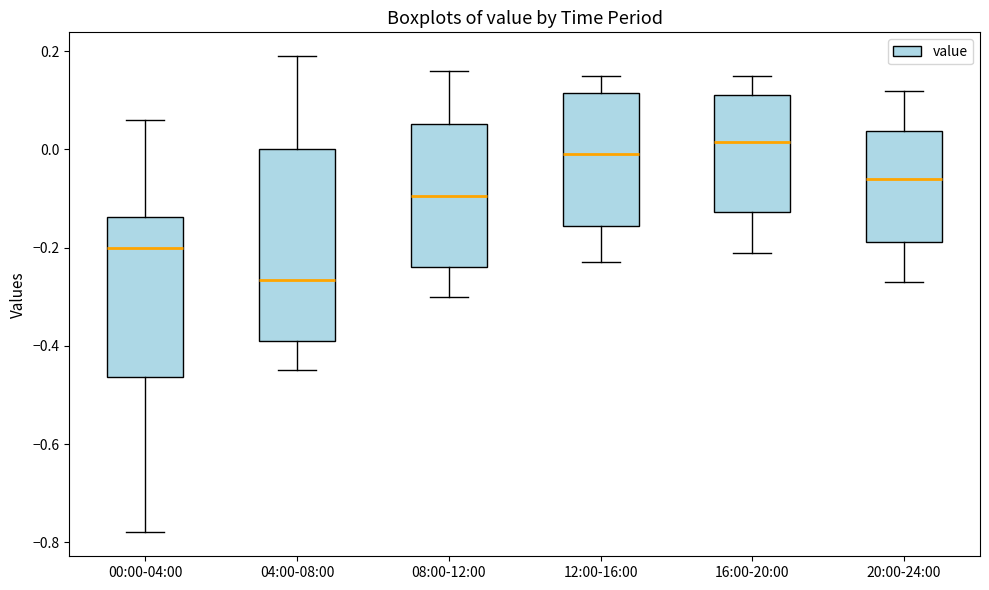

Where does the lower whisker of the box for 04:00-08:00 end on the y-axis? The values are not printed on the chart, so give them approximately, as read against the axis.

-0.44